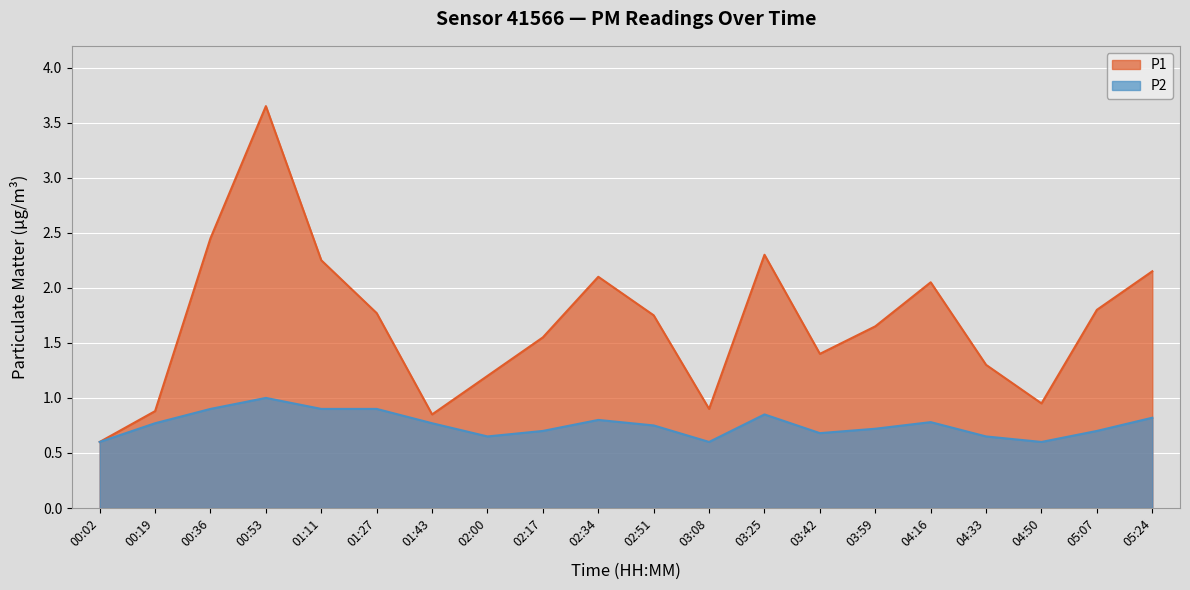

Count the P2 values in the range 0 to 1.

20